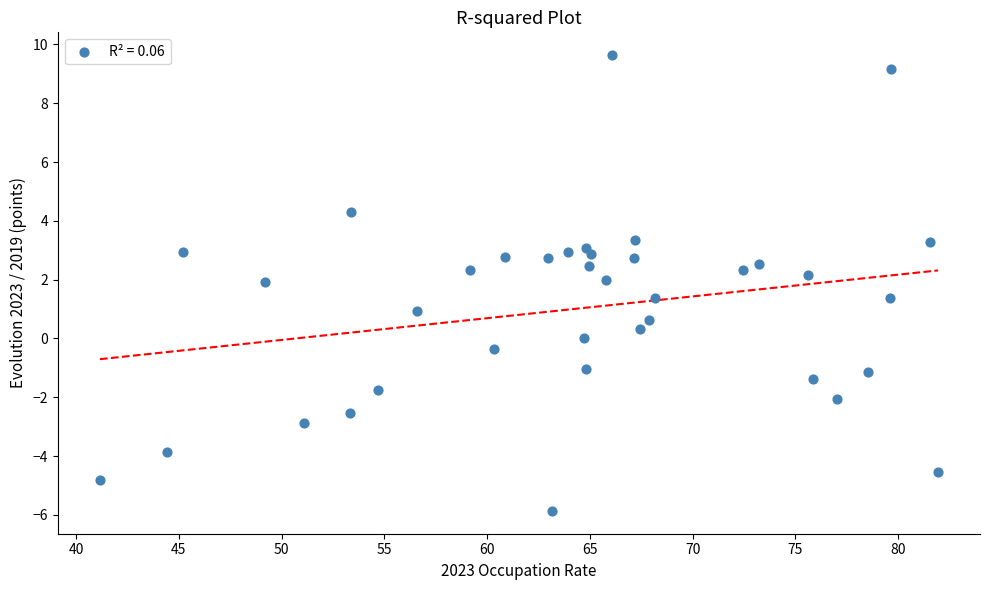

What is the range of X values (max minus min)?

40.8